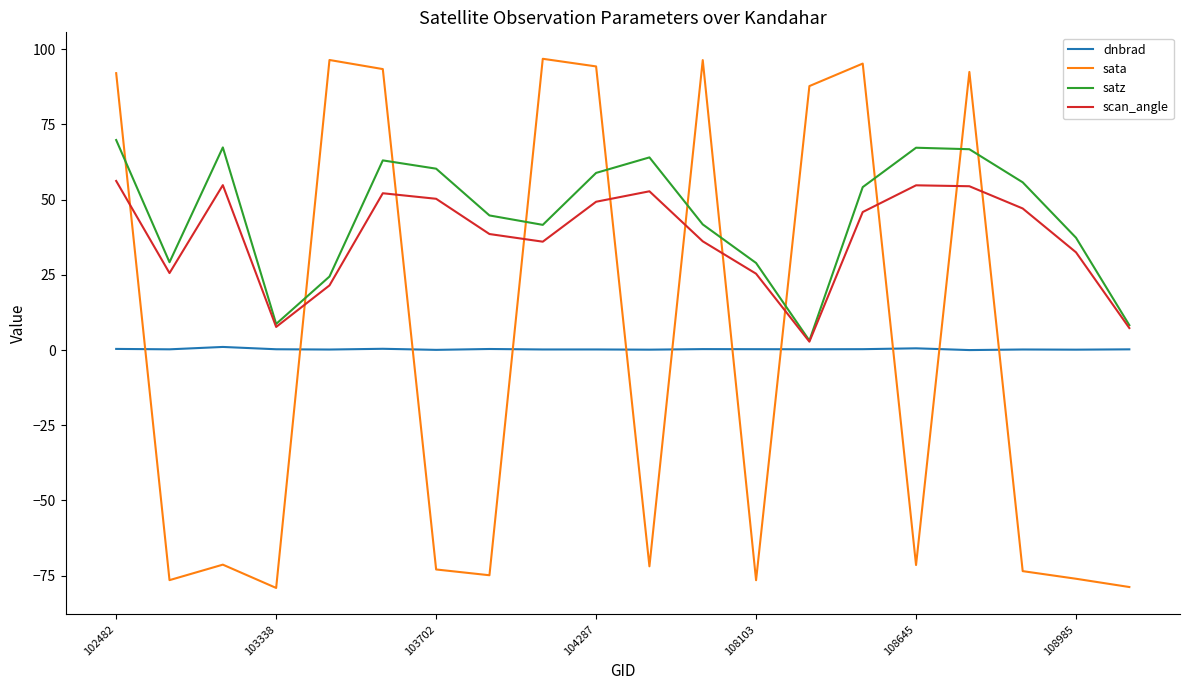

What is the maximum value for sata?

96.8